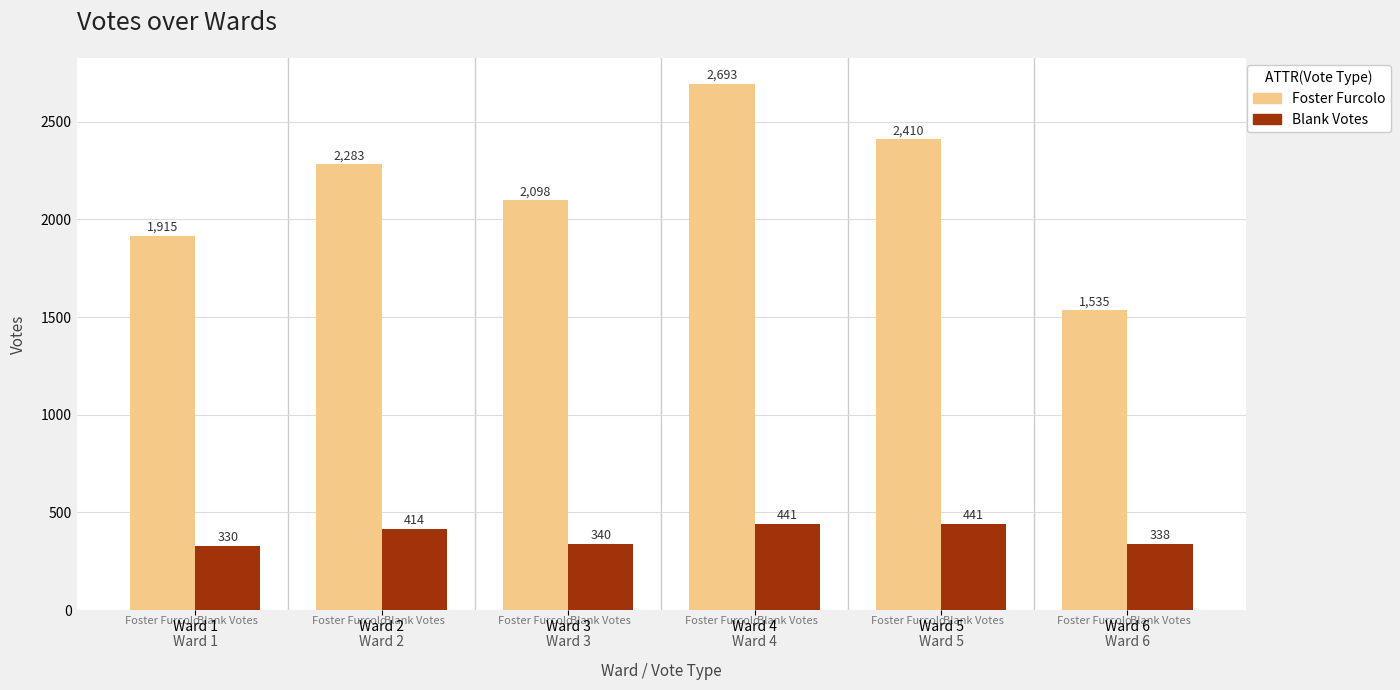

Which series has the largest total across all categories?

Foster Furcolo